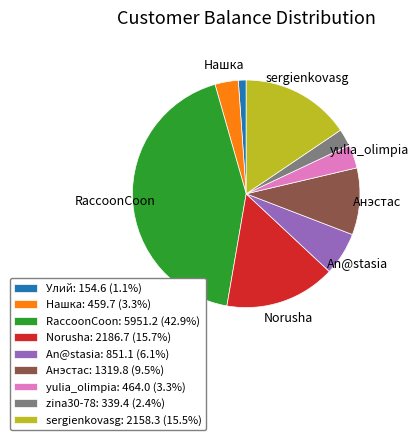

Combined, do Анэстас: 1319.8 (9.5%) and yulia_olimpia: 464.0 (3.3%) account for over 50%?

No